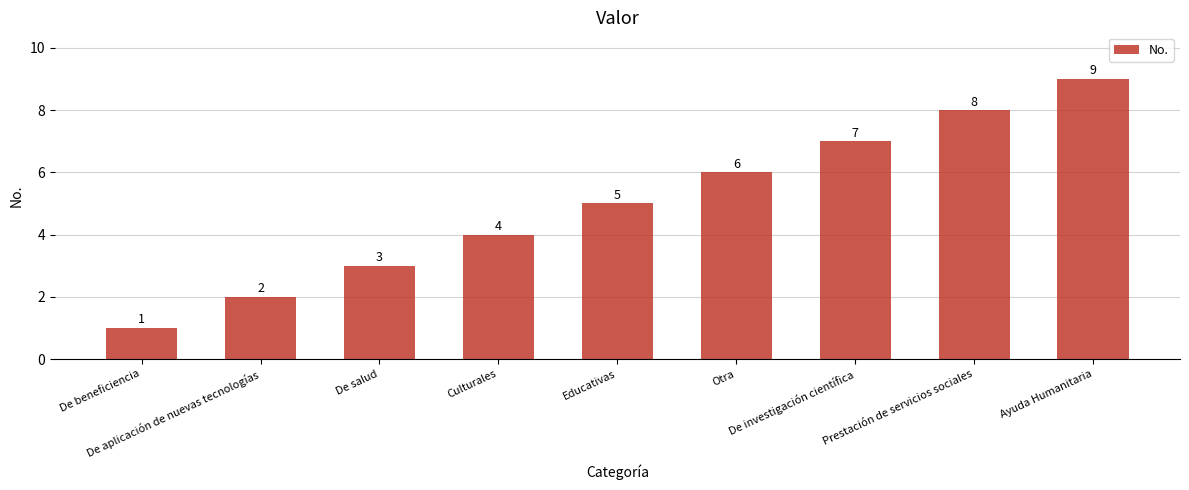

Rank the categories by value from lowest to highest.

De beneficiencia, De aplicación de nuevas tecnologías, De salud, Culturales, Educativas, Otra, De investigación científica, Prestación de servicios sociales, Ayuda Humanitaria